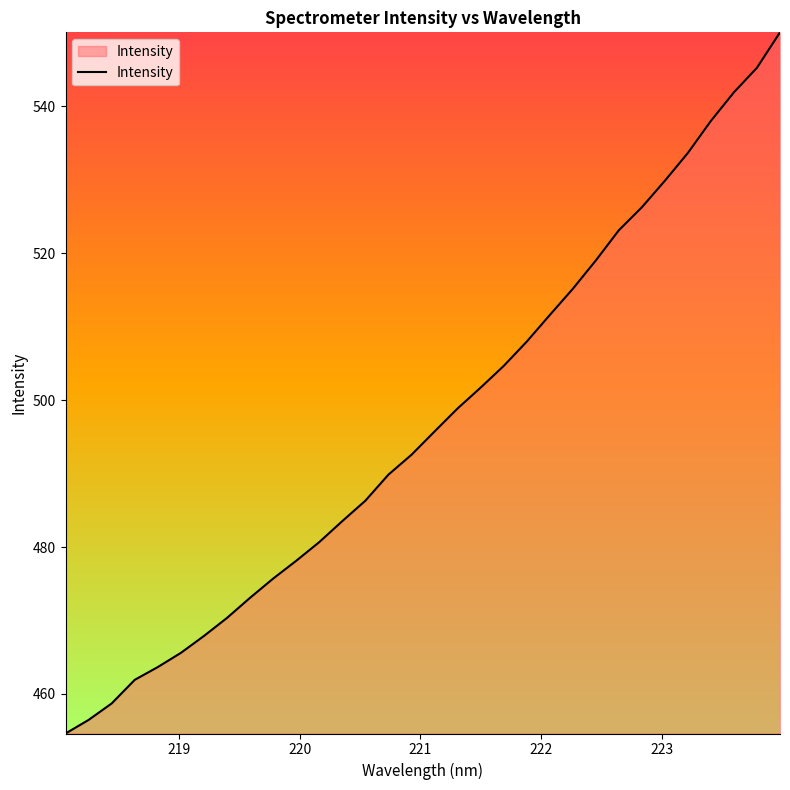

What is the maximum value shown in the chart?

550.1